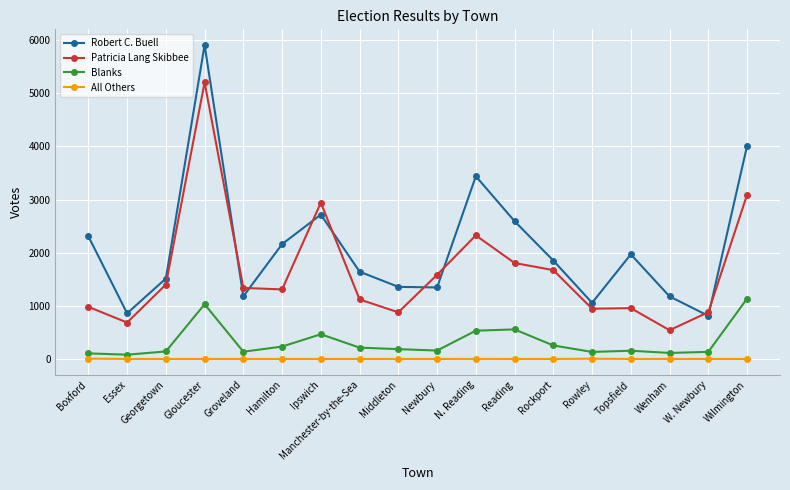

Is it true that Blanks equals 556 at Reading?

True